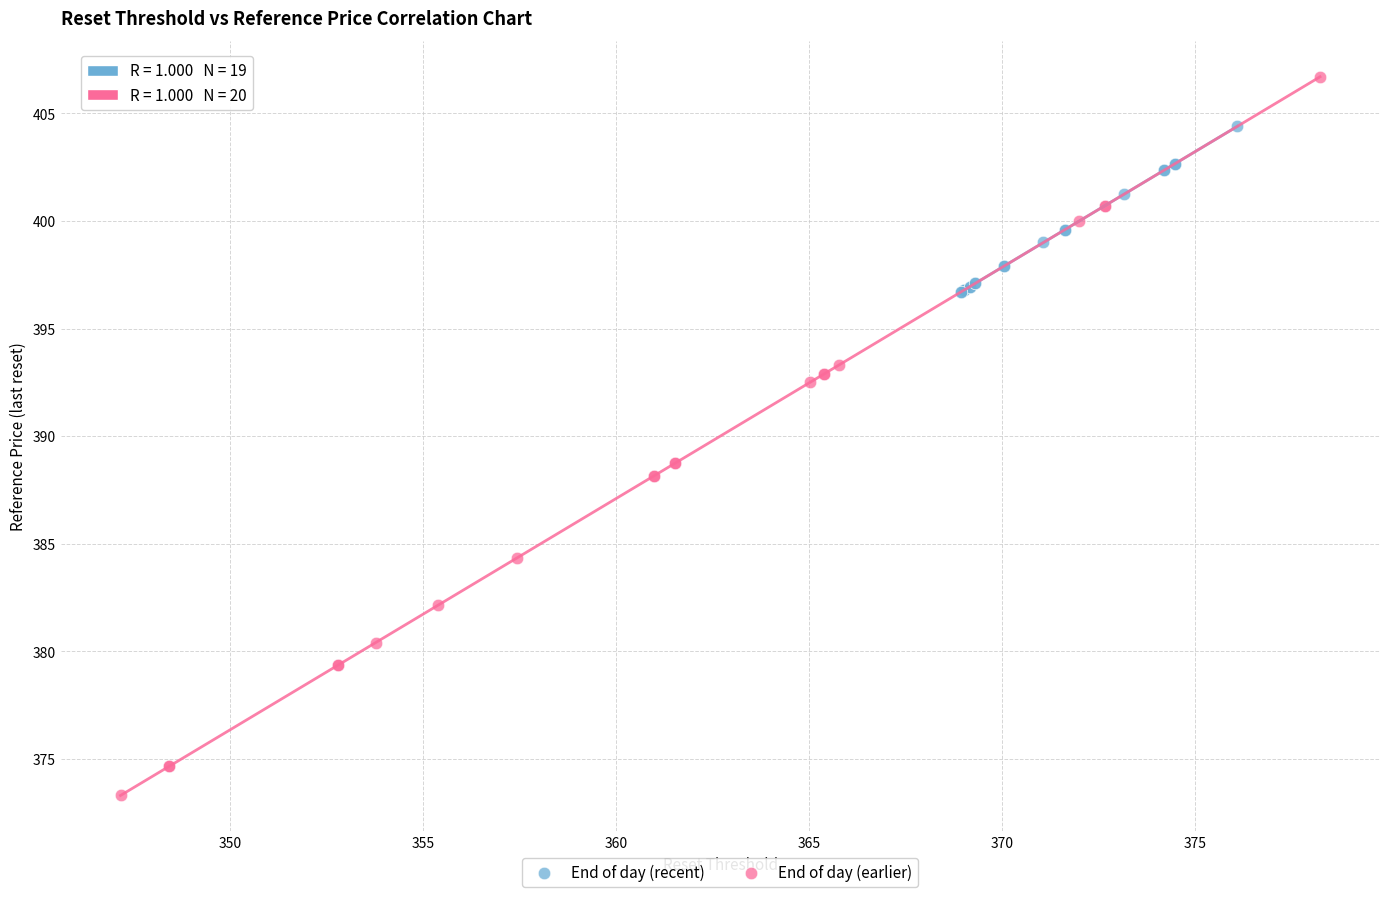

Which series reaches the minimum Y coordinate?

End of day (earlier)